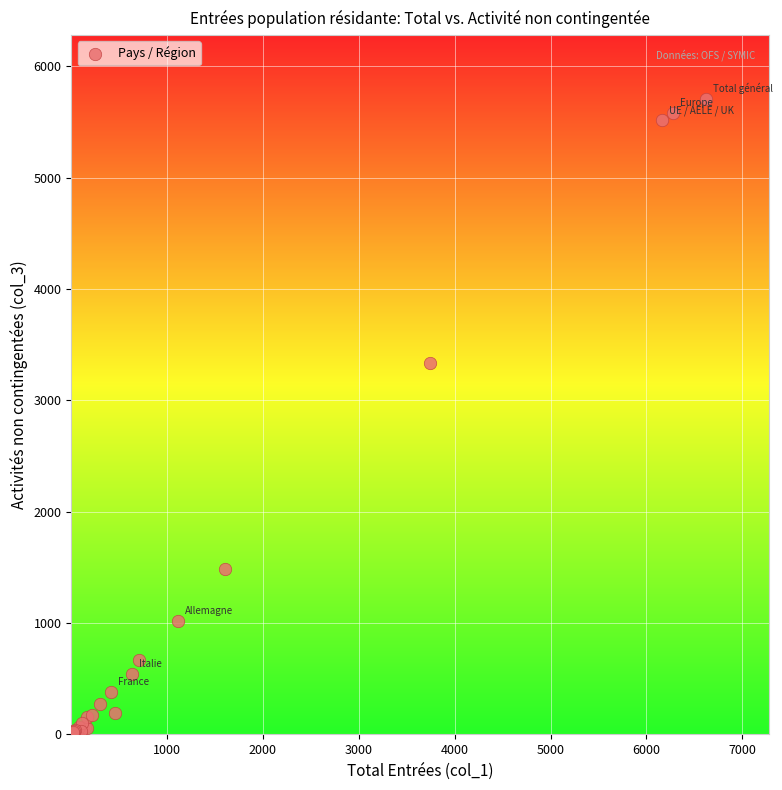

What Y value in the scatter plot is closest to 2854?

3332